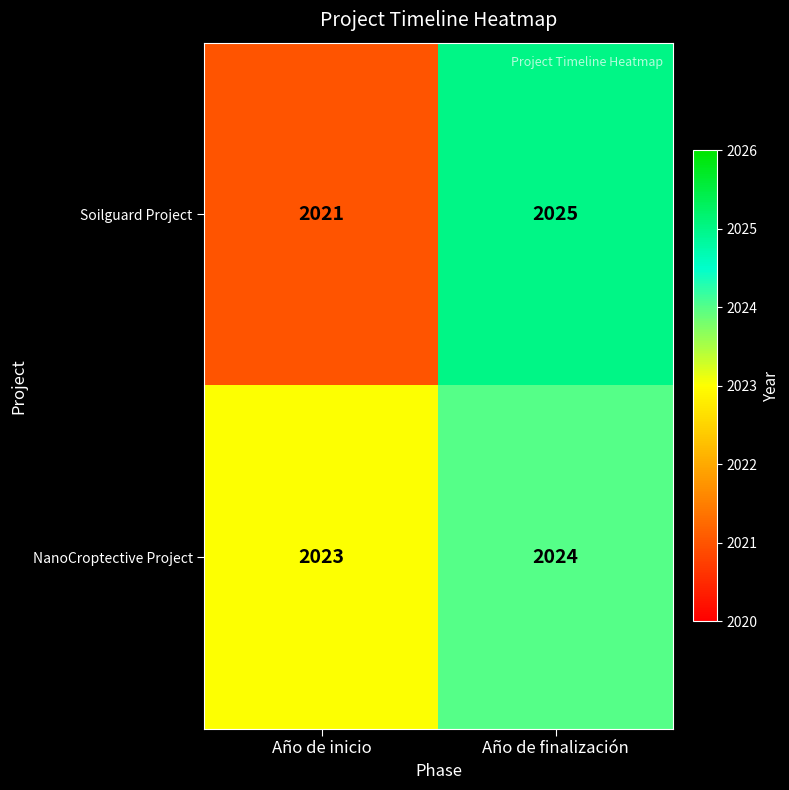

What is the average value of the Soilguard Project series?

2023